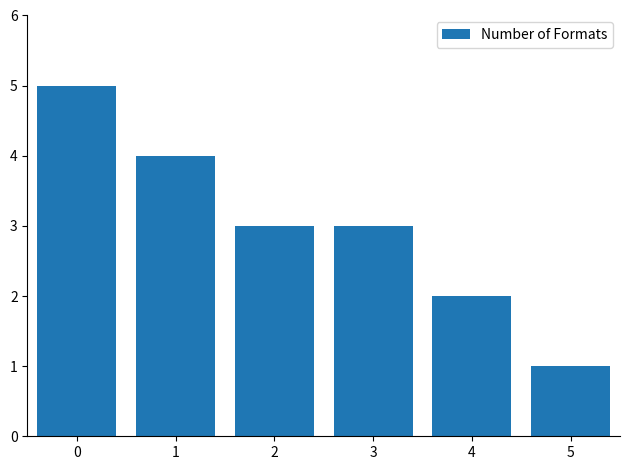

What is the ratio of the value at 0 to the value at 5?

5.0